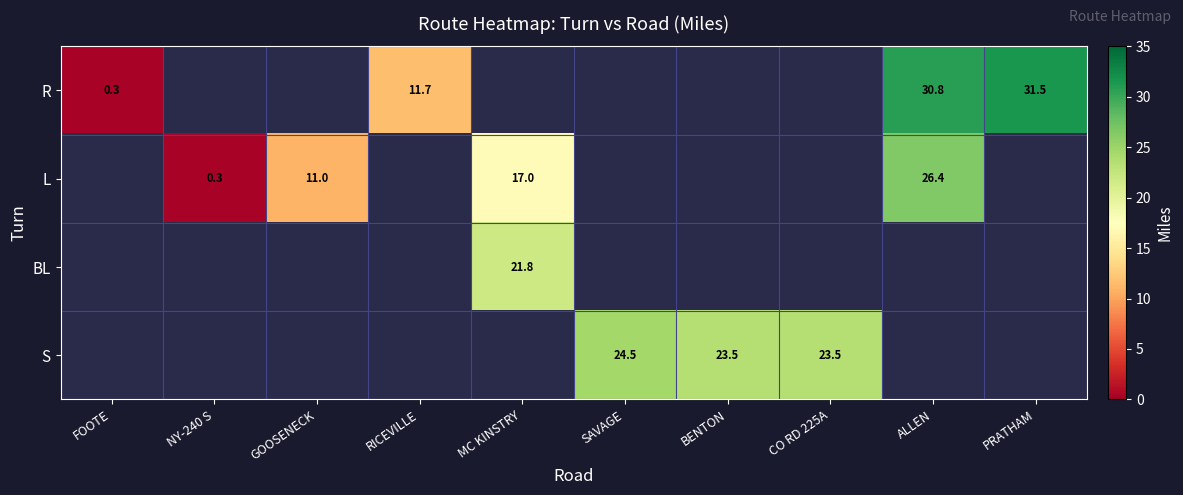

Which has a higher value, NY-240 S or RICEVILLE?

RICEVILLE